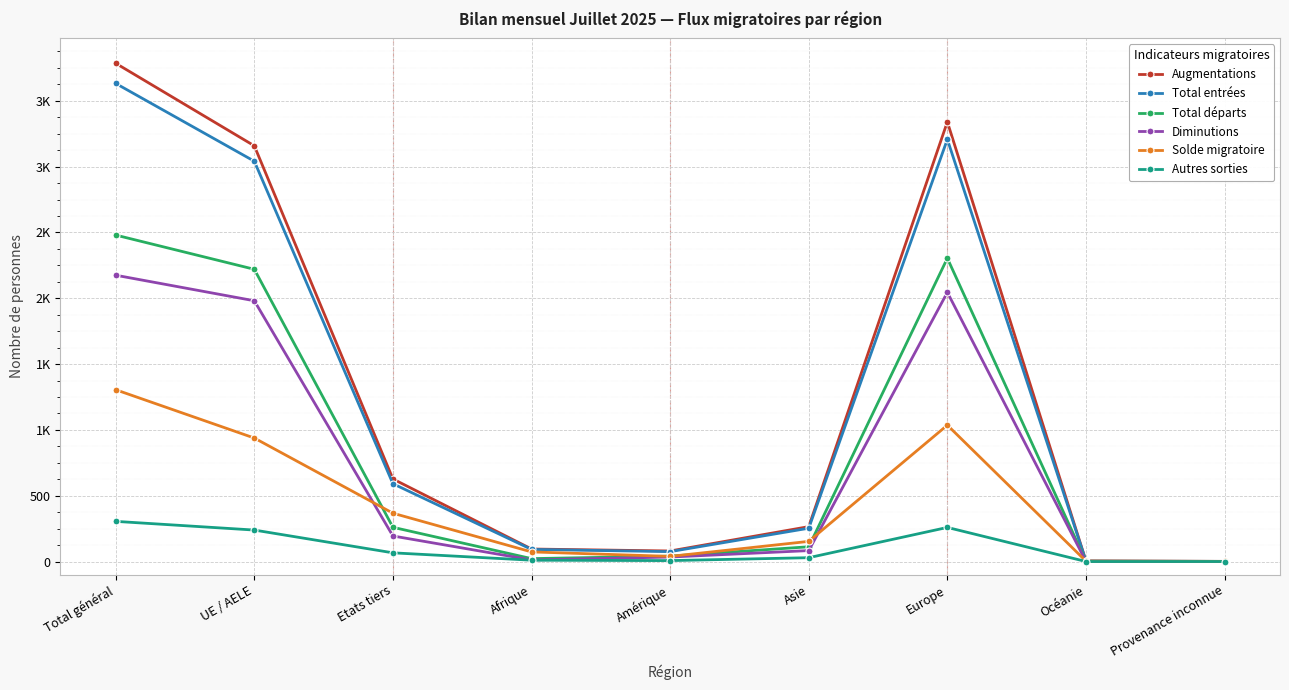

Does the chart have visible grid lines?

Yes